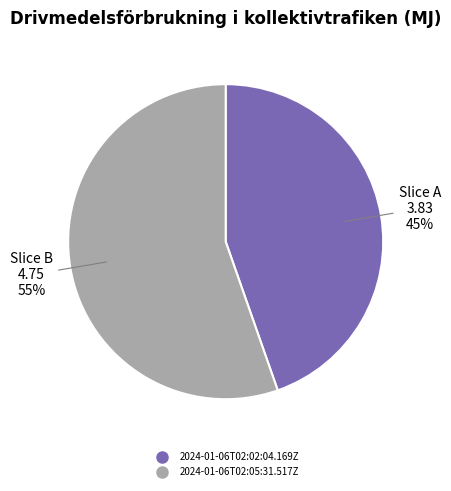

To the nearest percent, what is the combined percentage of 2024-01-06T02:05:31.517Z and 2024-01-06T02:02:04.169Z?

100%